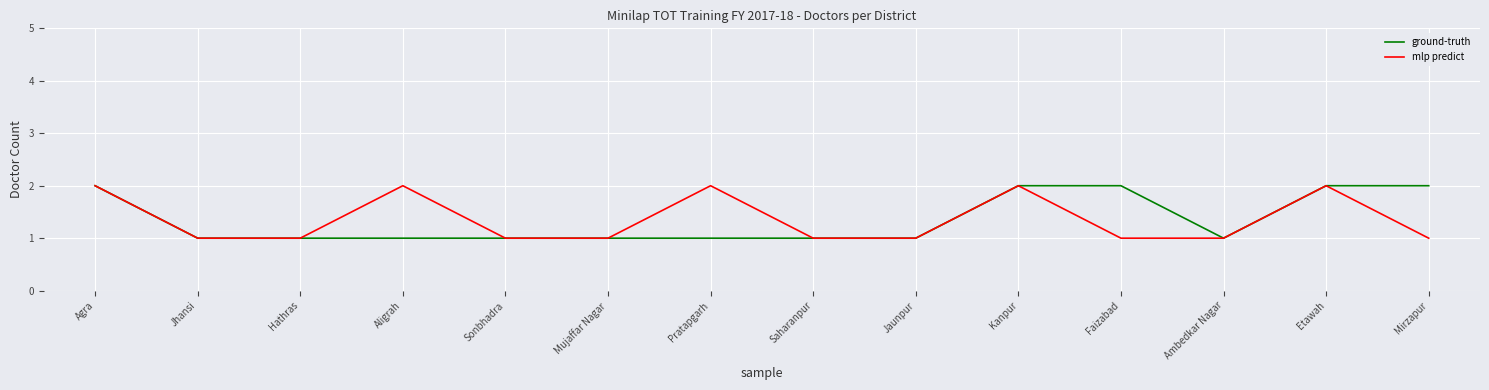

What position from the right is Agra?

14